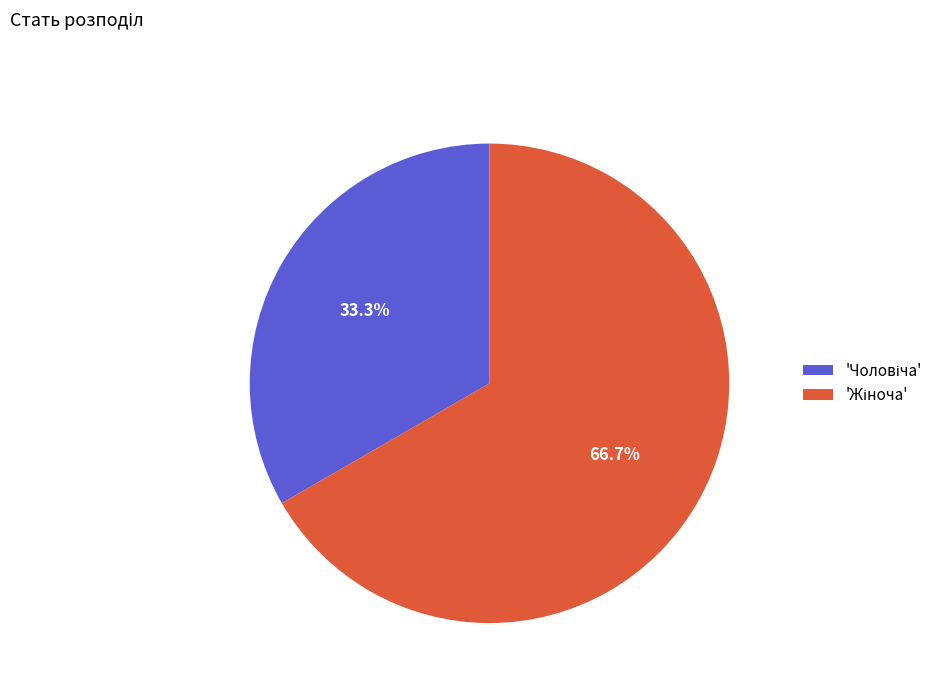

Does any single category account for the majority?

Yes